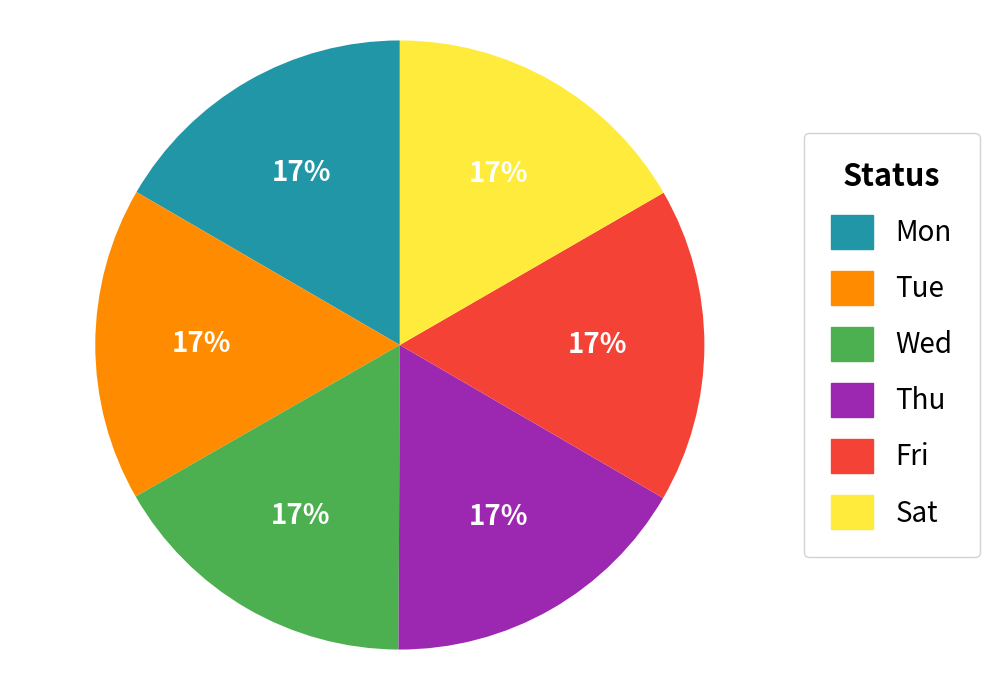

Is the sum of Sat and Mon greater than half?

No